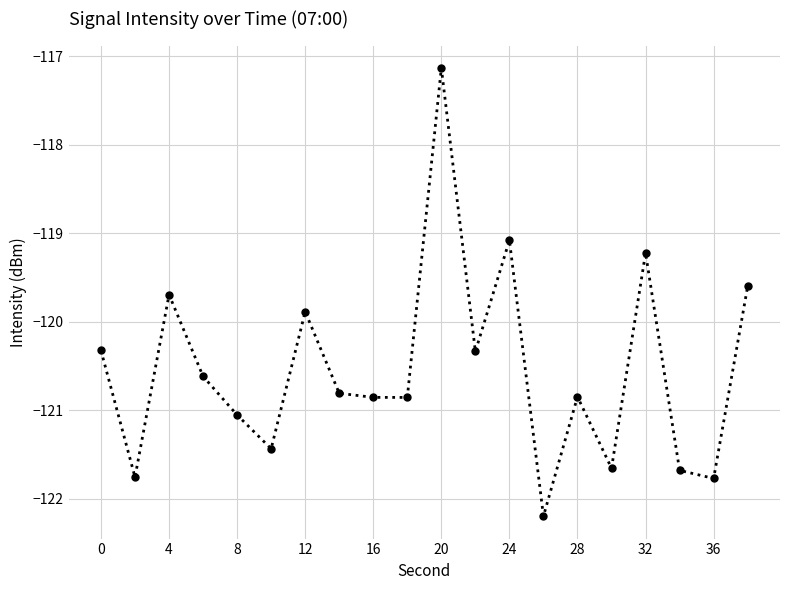

What is the value of the 20th point from the left?

-119.6